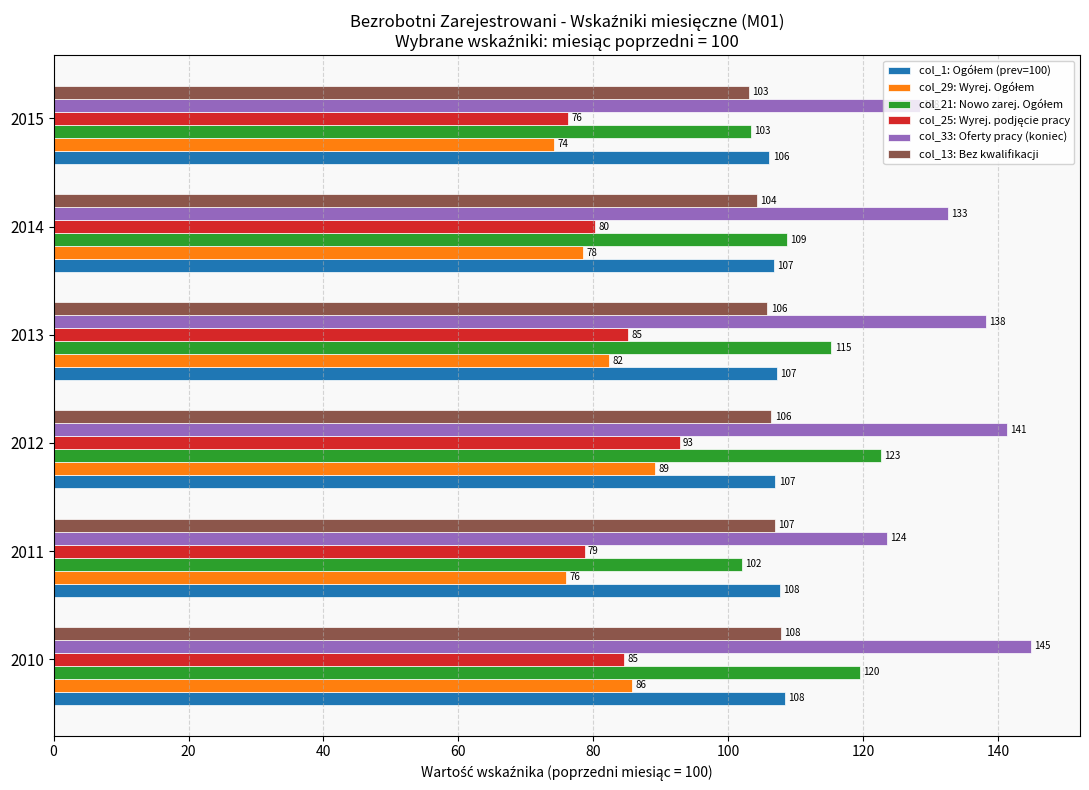

What is the total value across all series at 2014?

611.0